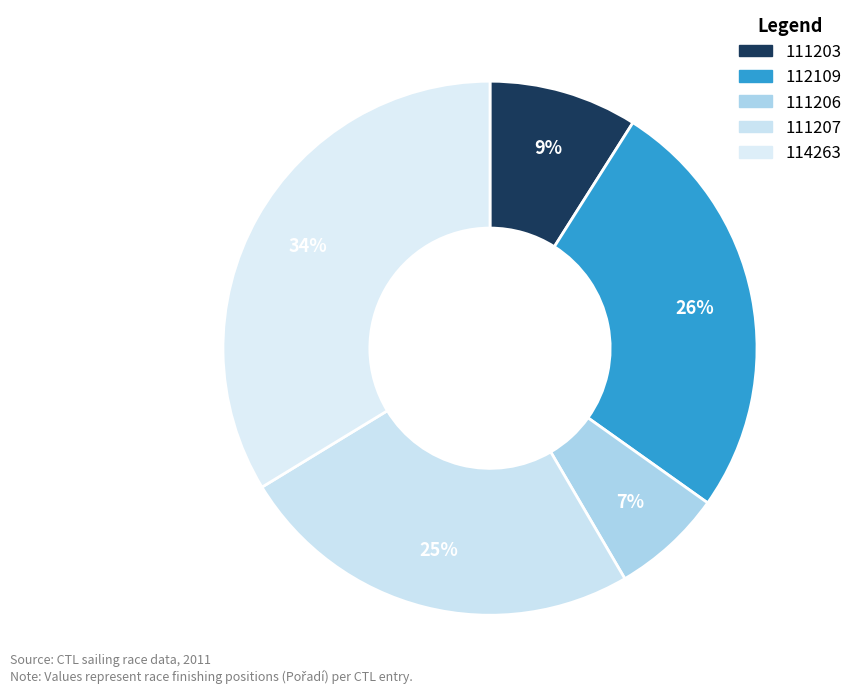

Which slice is the largest?

114263